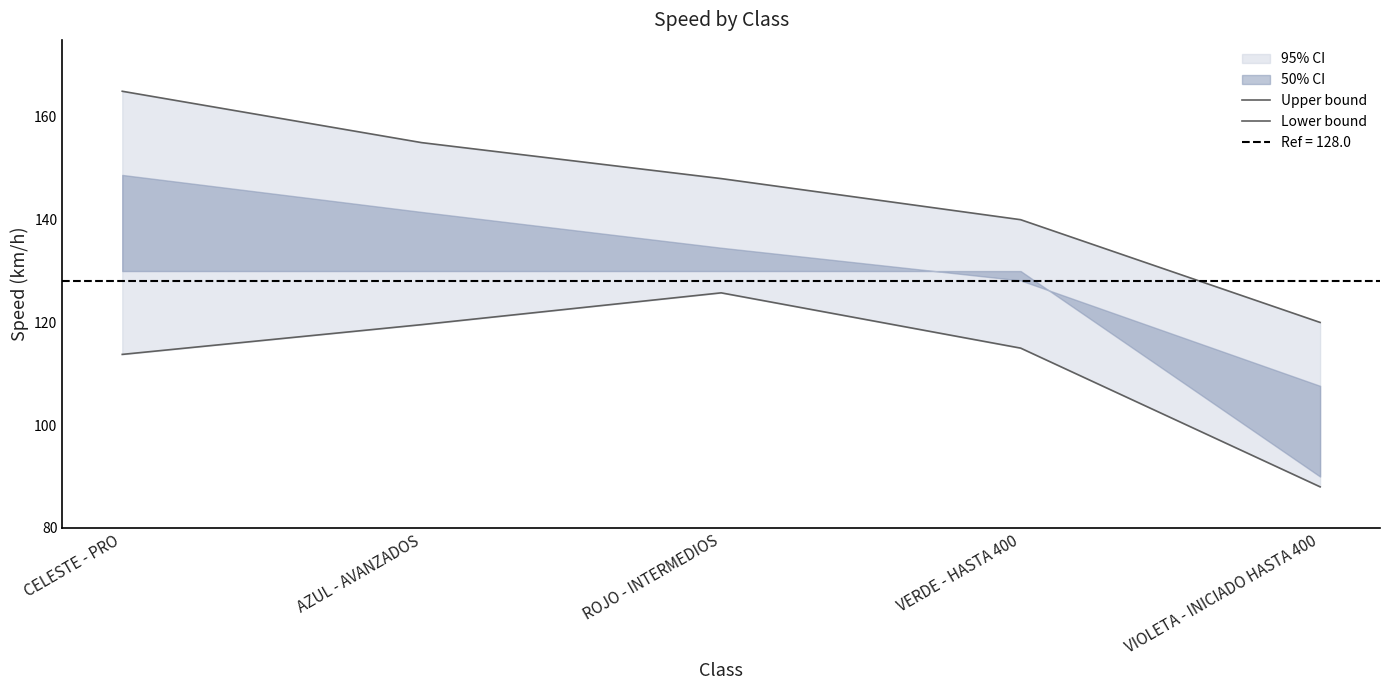

What position from the left is CELESTE - PRO?

1